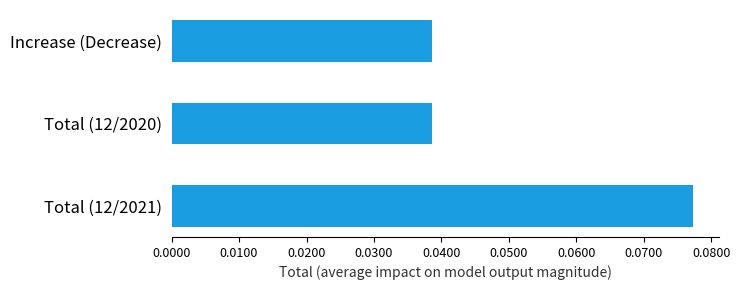

How many bars are there in total?

3